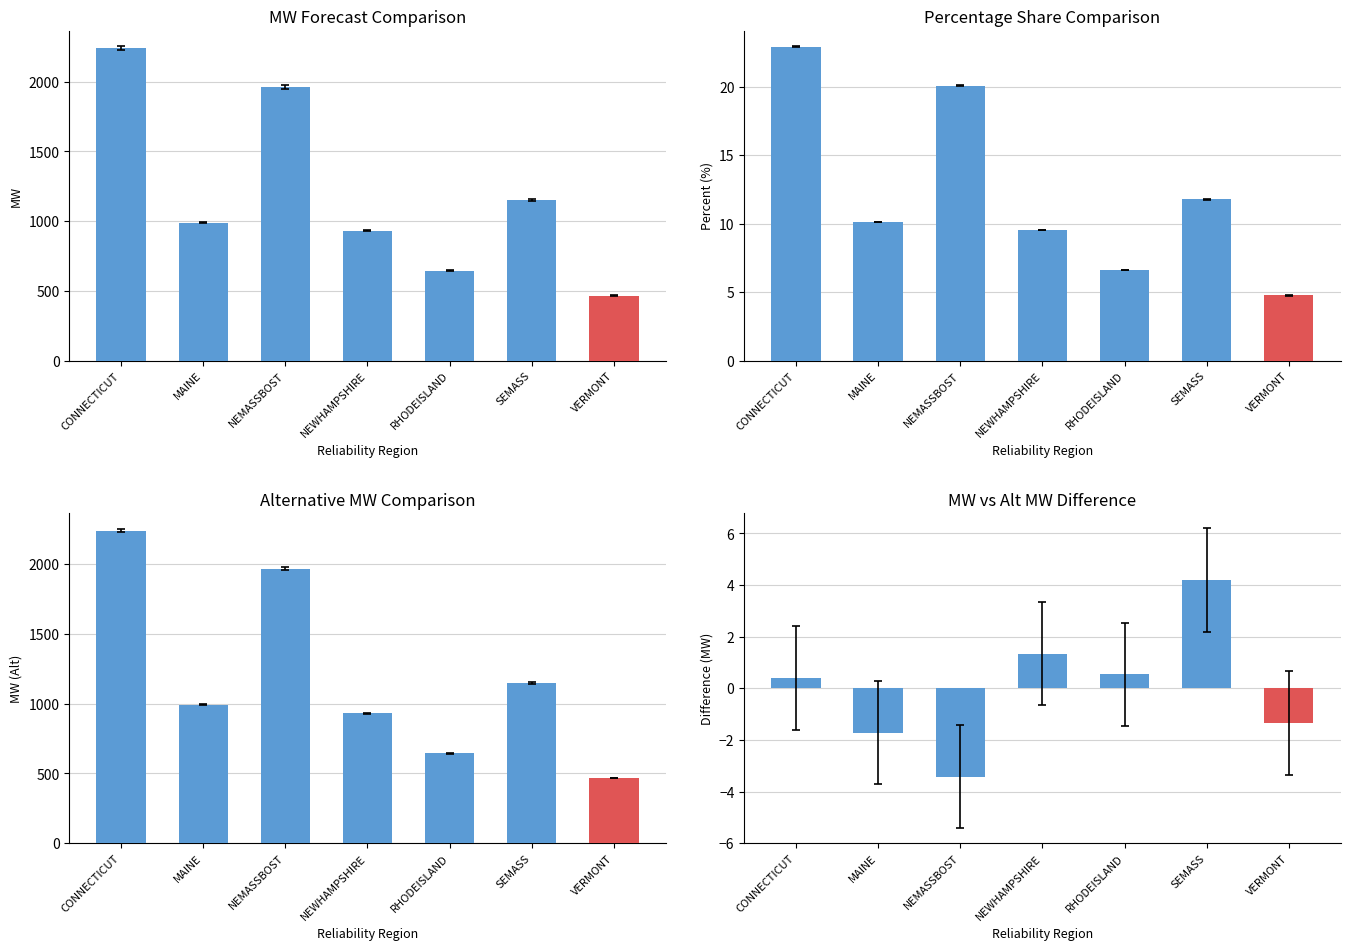

What are all the series names shown in the legend?

MW, Percent, MW_alt, Difference